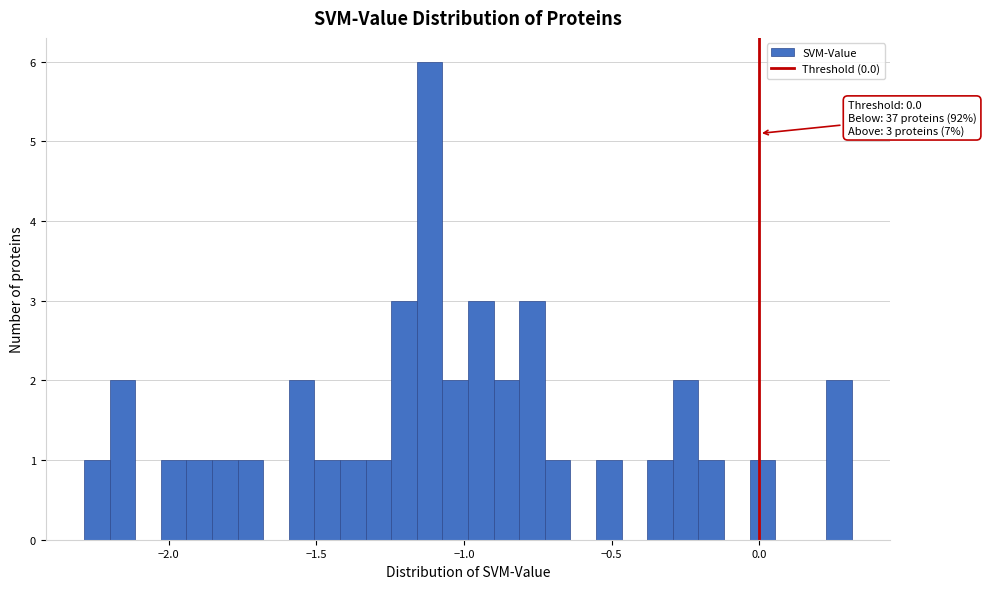

Read against the x-axis, roughly where is the centre of the tallest bar?

-1.10